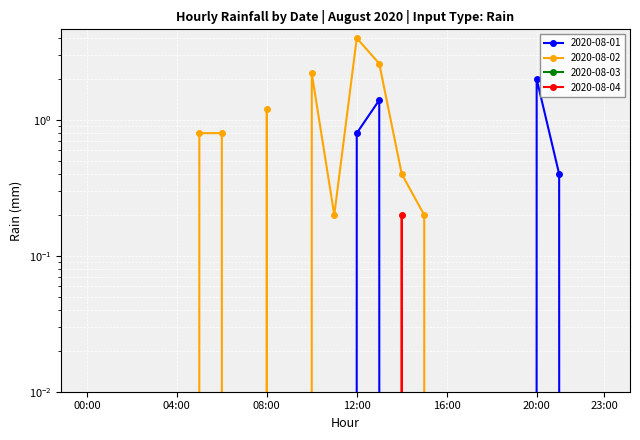

Rank the series by their average value, from highest to lowest.

2020-08-02, 2020-08-01, 2020-08-04